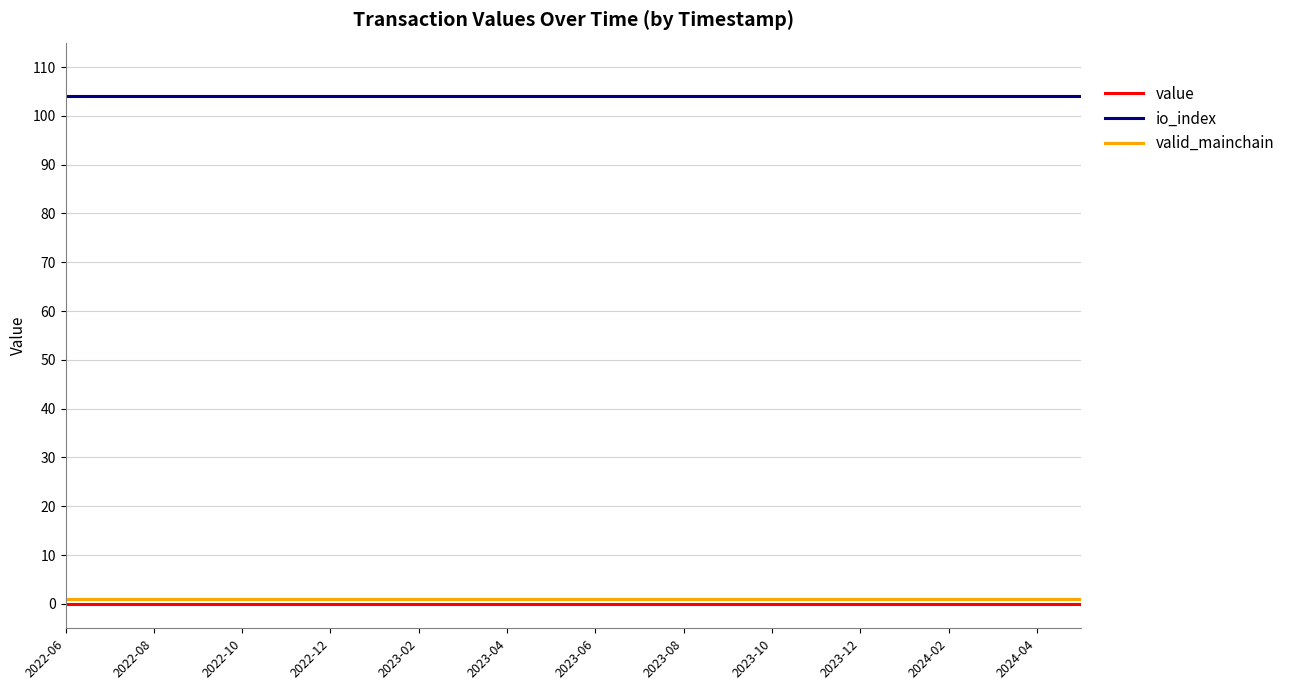

Which series has the largest total across all categories?

io_index